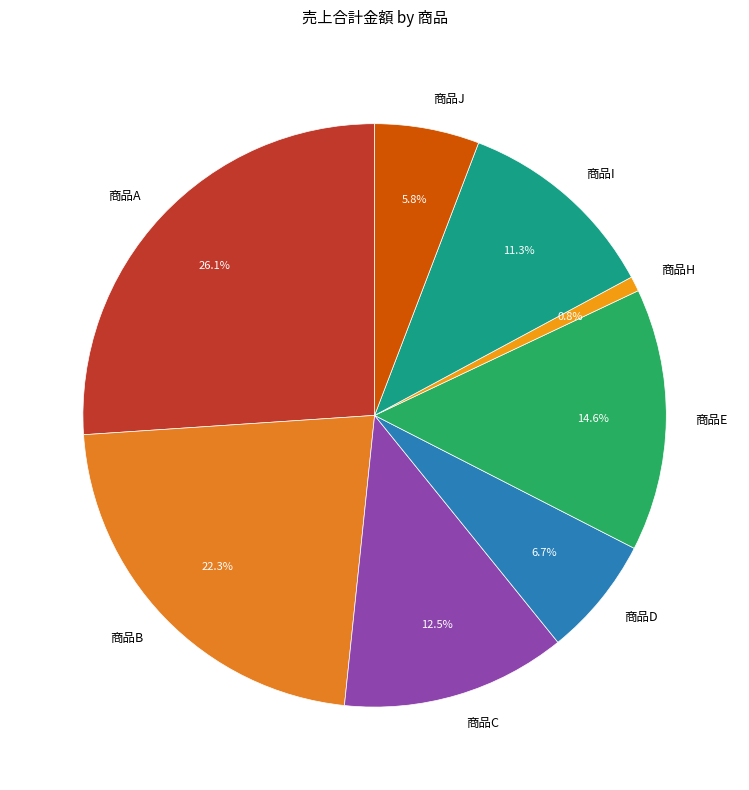

What is the ratio of the value at 商品I to the value at 商品A?

0.4